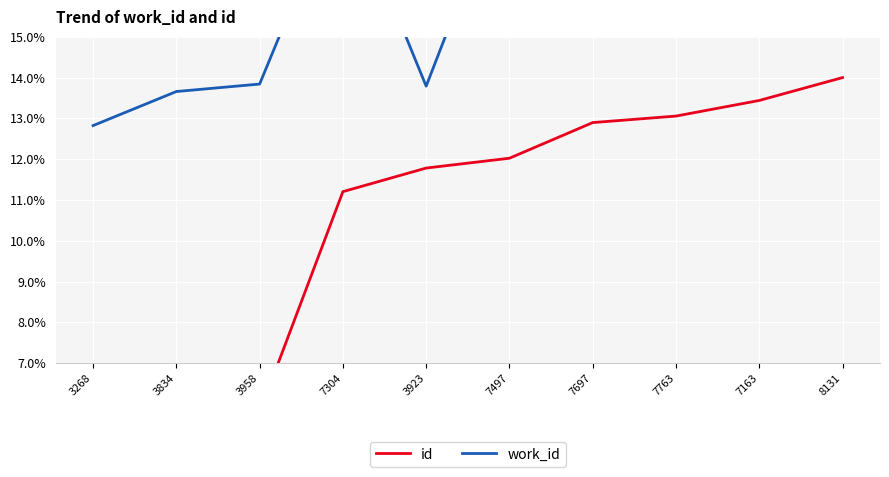

Which series has the largest range (max minus min)?

id